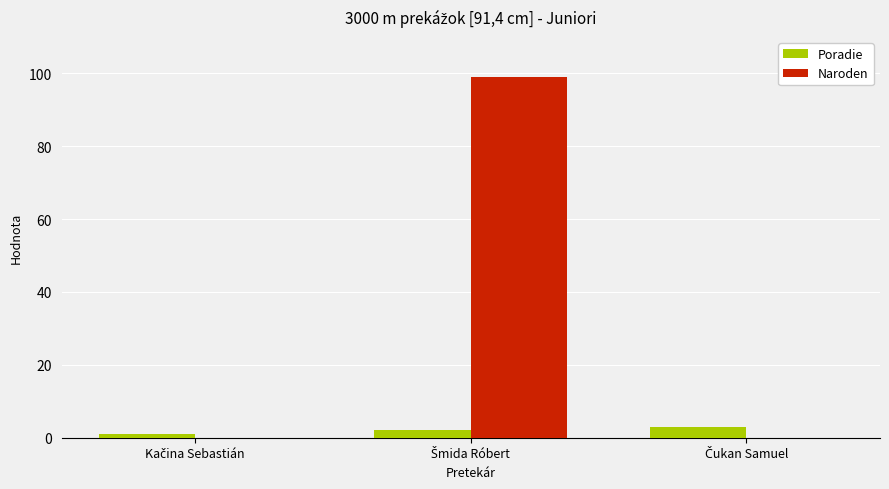

What is the maximum value shown in the chart?

99